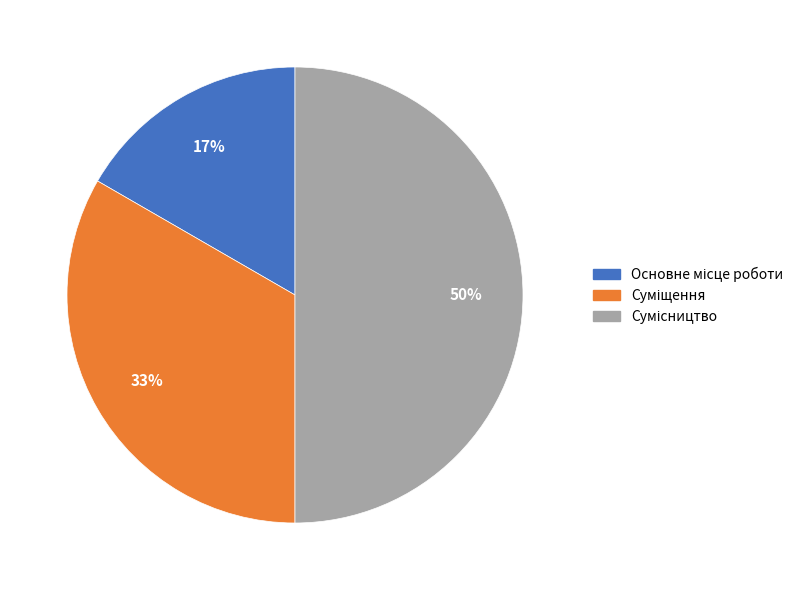

To the nearest percent, what is the difference between the largest and smallest slice percentages?

33%